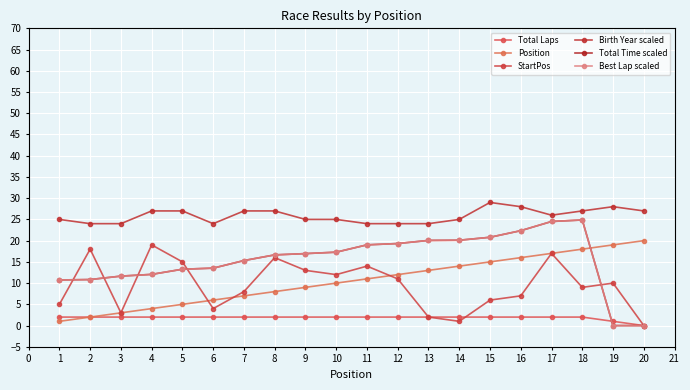

Is this an area chart (filled region under the line)?

No